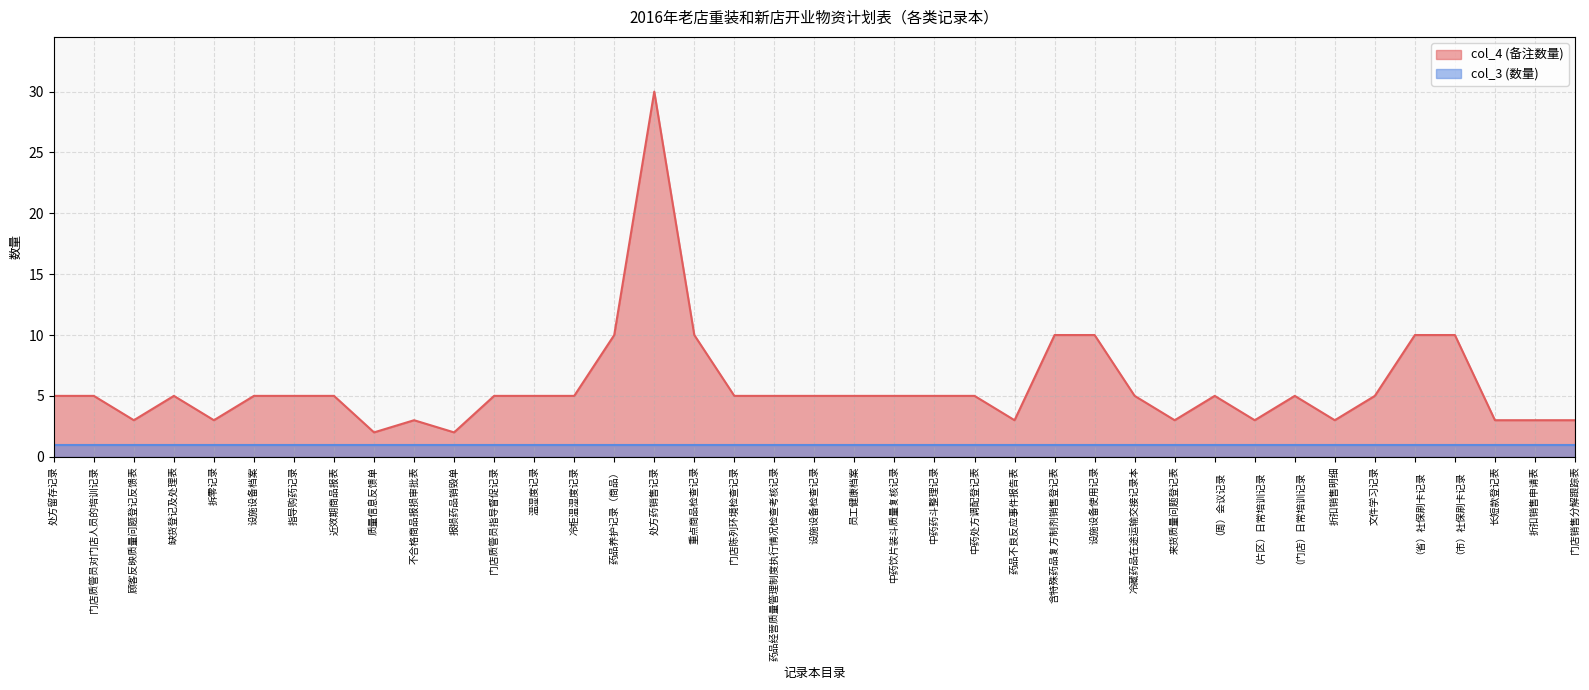

What is the label of the 23rd point from the right?

重点商品检查记录